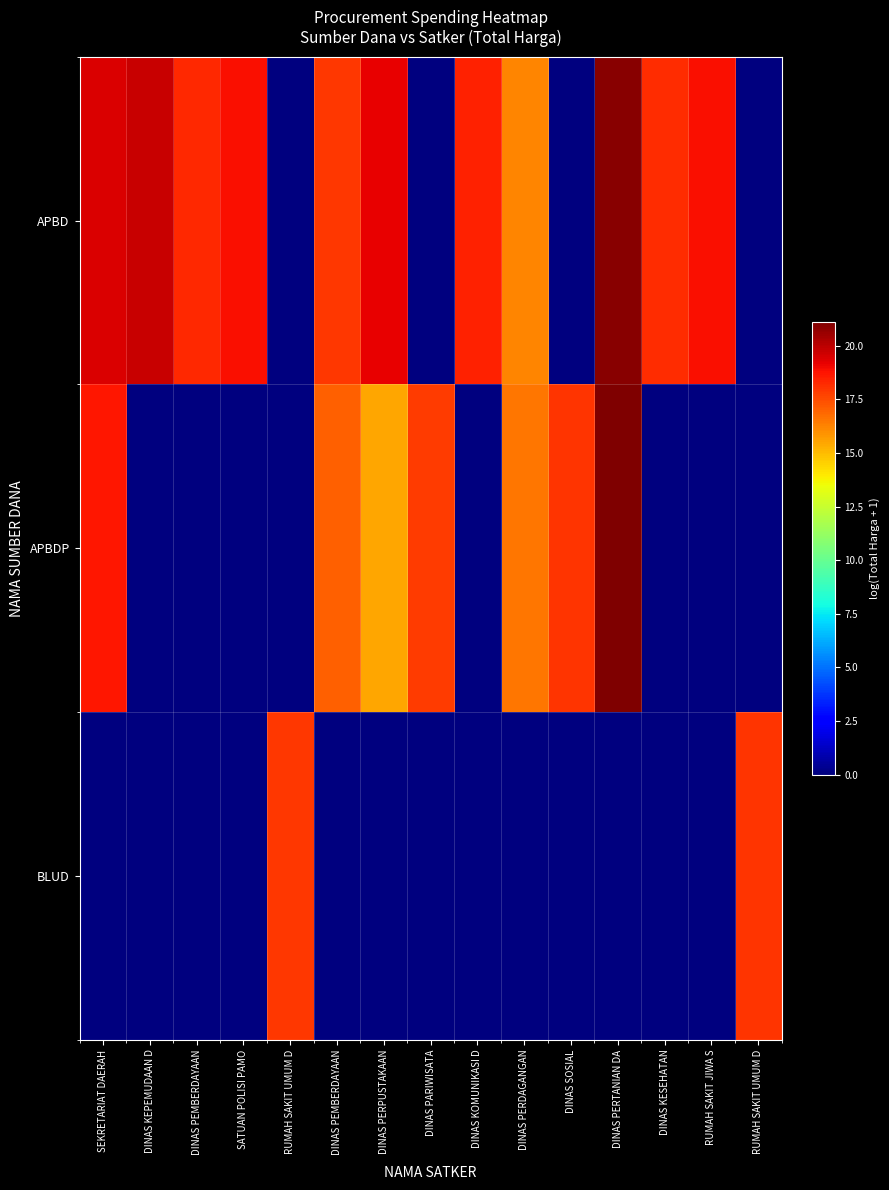

Count the number of data series in this chart.

3